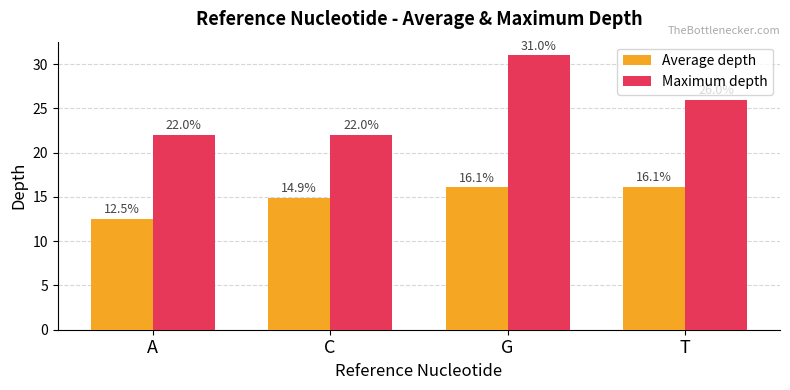

Where is Maximum depth nearest to the value 26?

T